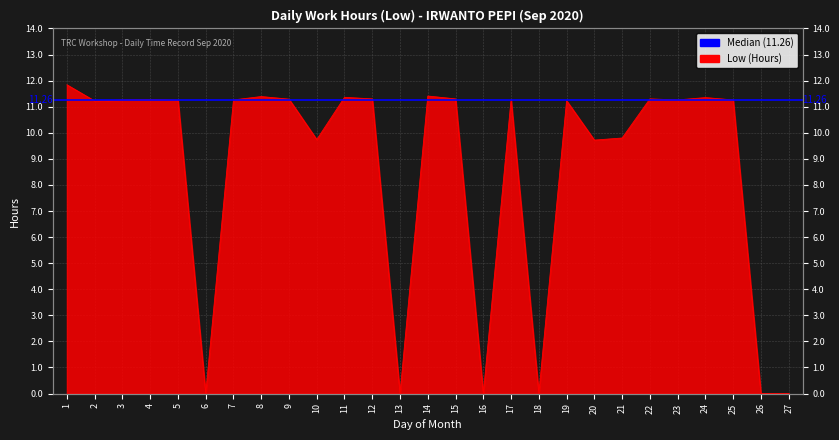

What is the sum of all values?

233.1